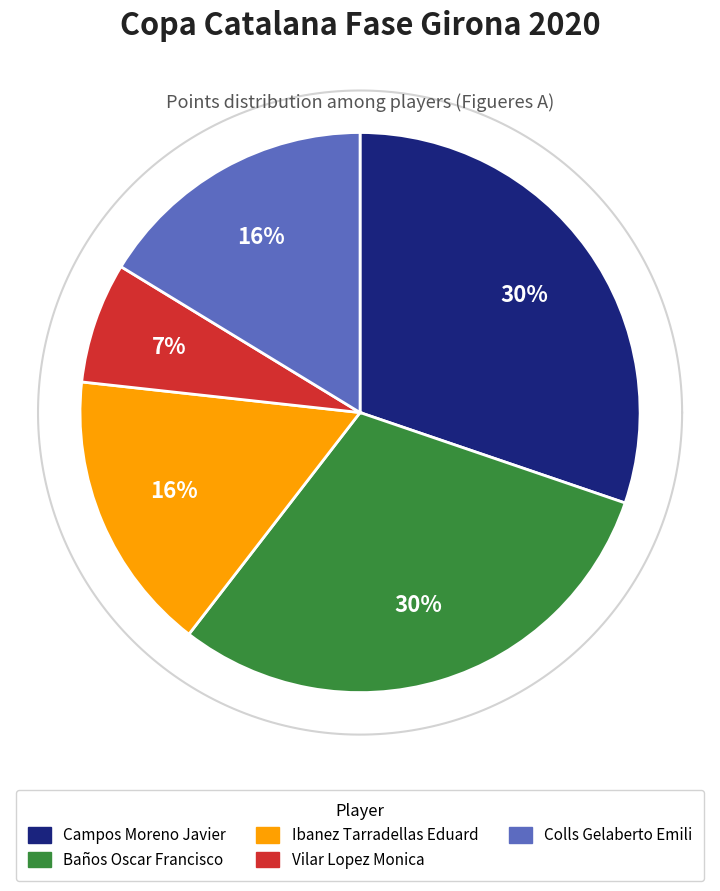

Count the number of slices in the pie.

5